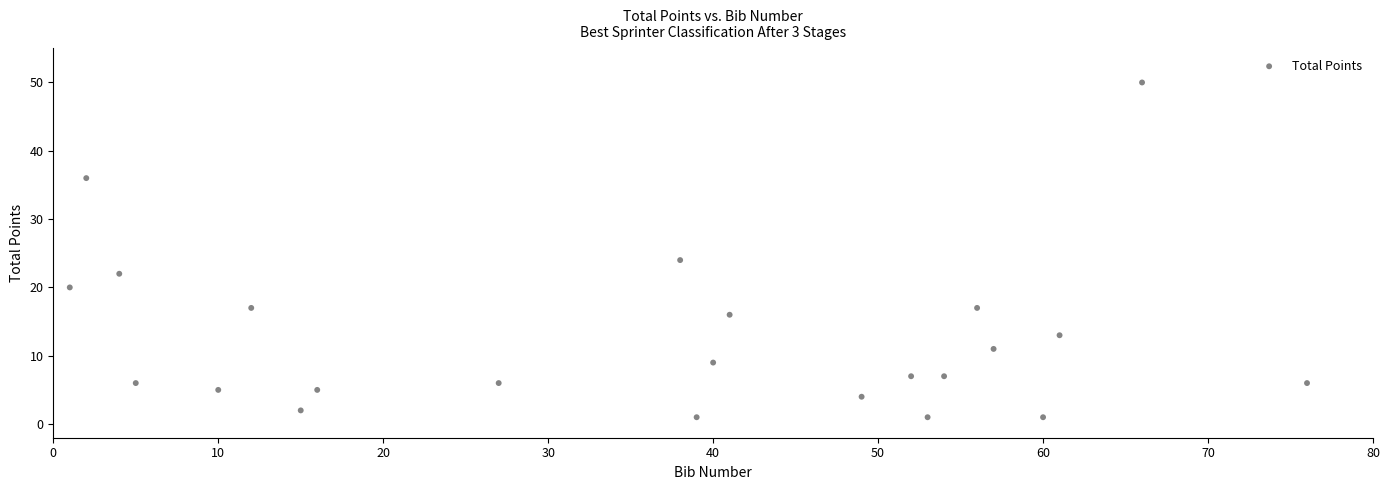

What Y value in the scatter plot is closest to 25?

24